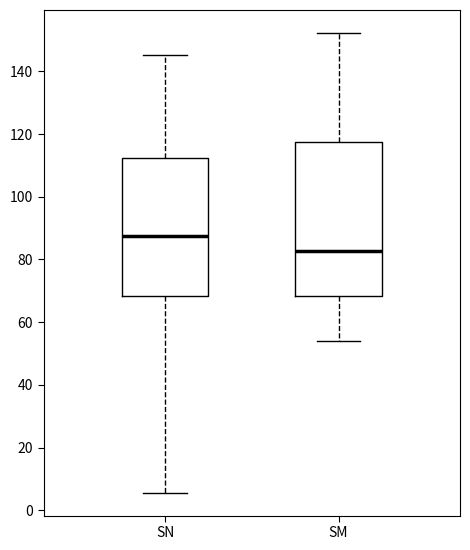

Where does the lower whisker of the box for SM end on the y-axis? The values are not printed on the chart, so give them approximately, as read against the axis.

54